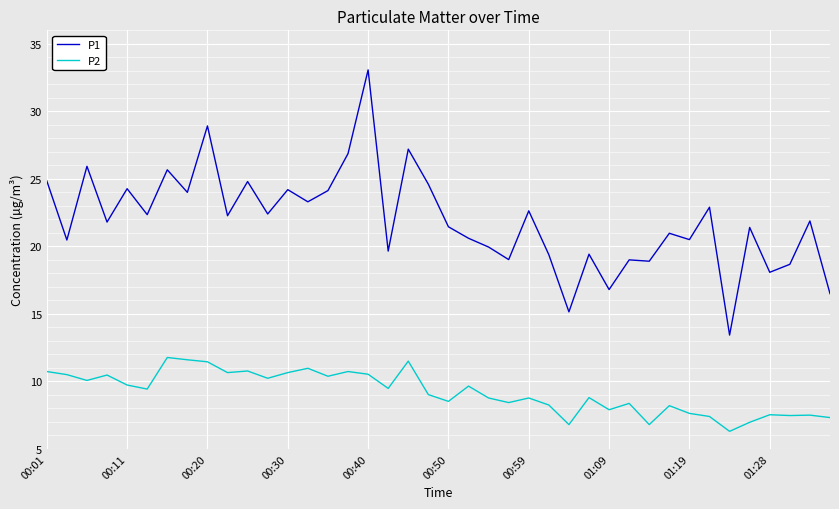

Which series has the largest range (max minus min)?

P1